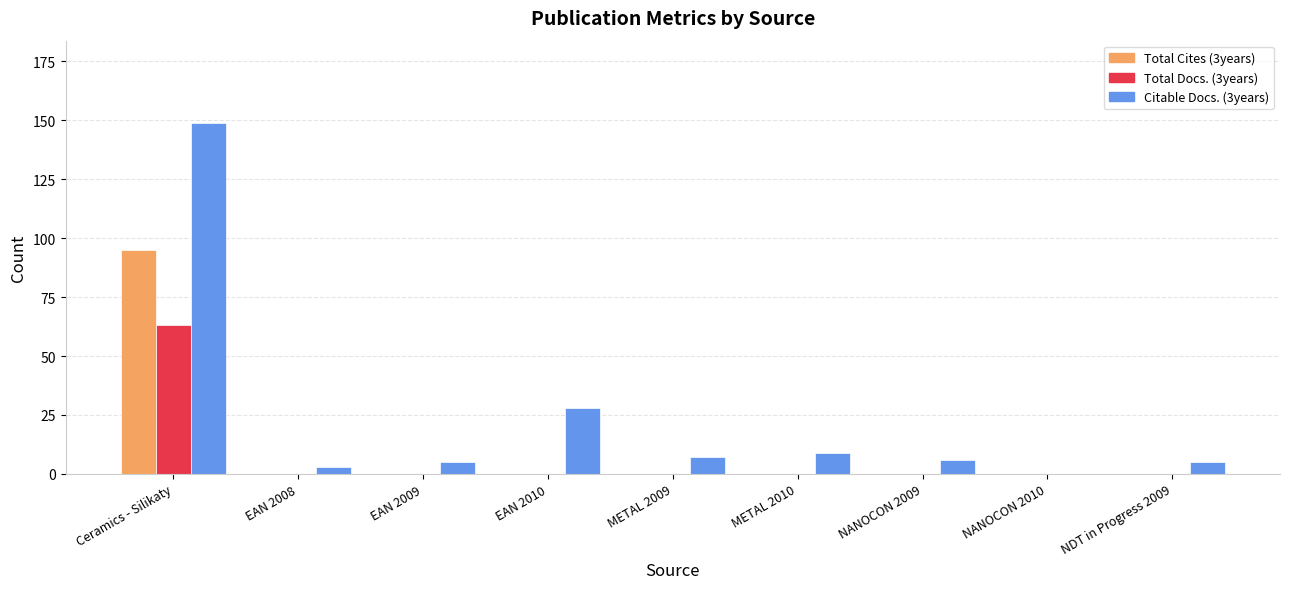

The Total Cites (3years) series shows 66 at NANOCON 2010. True or false?

False